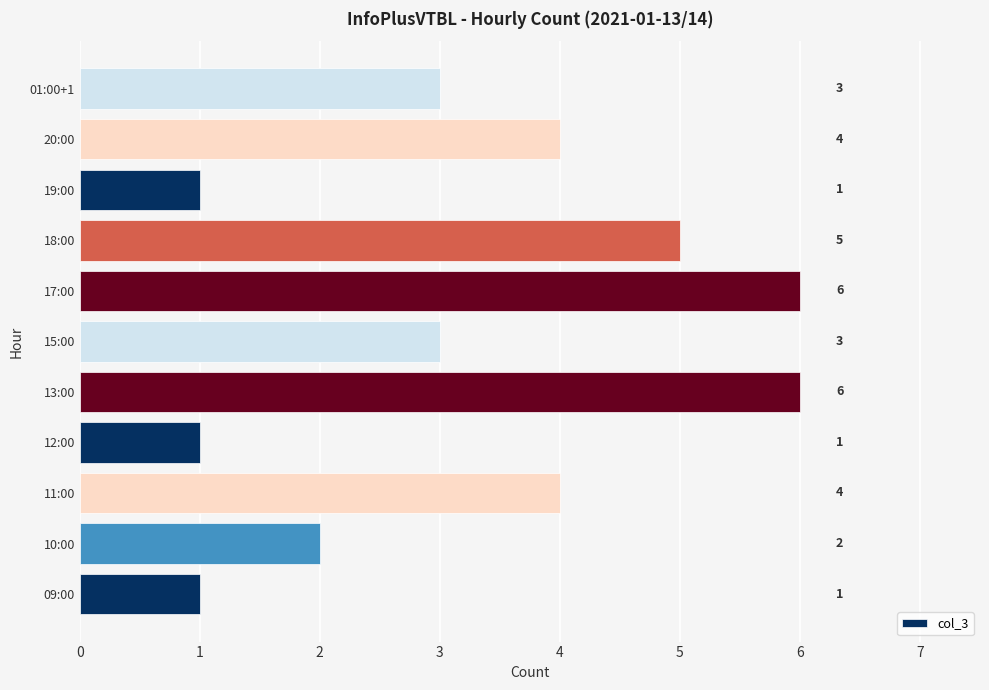

How many bars are there in total?

11